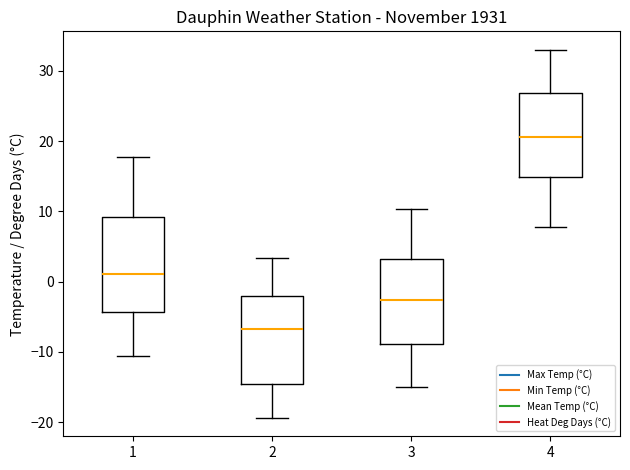

Reading left to right, transcribe this box plot: for each box, give where its median line is, the range the box spans, and where its two whiskers end, as read against the y-axis. The values are not printed on the chart, so give them approximately, as read against the axis.

1: median 1, box -4 to 9, whiskers -11 to 18
2: median -7, box -15 to -2, whiskers -19 to 3
3: median -3, box -9 to 3, whiskers -15 to 10
4: median 21, box 15 to 27, whiskers 8 to 33